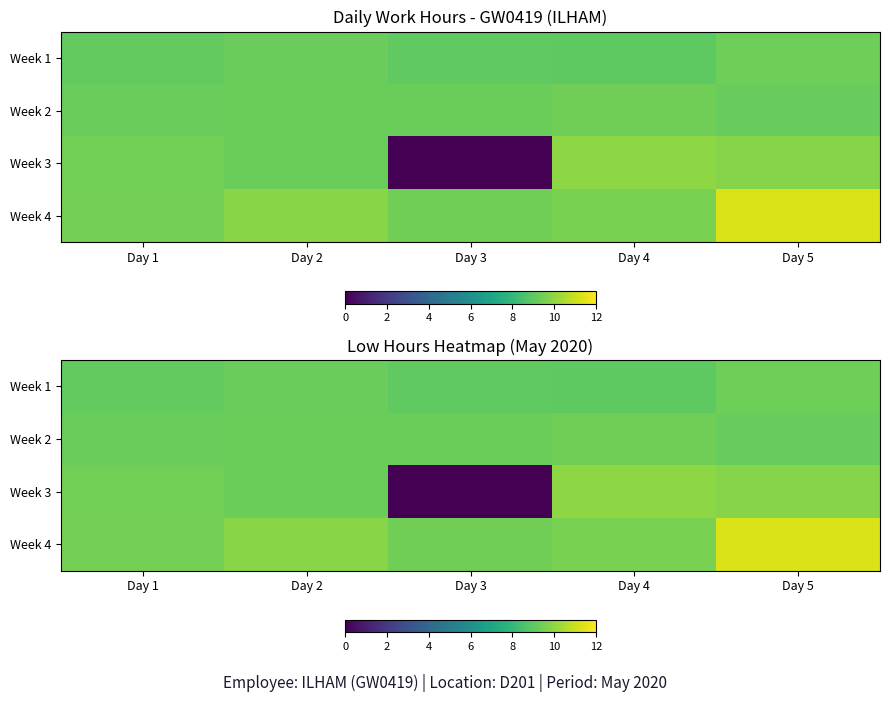

At which label is Week 1 closest to 9?

Day 4